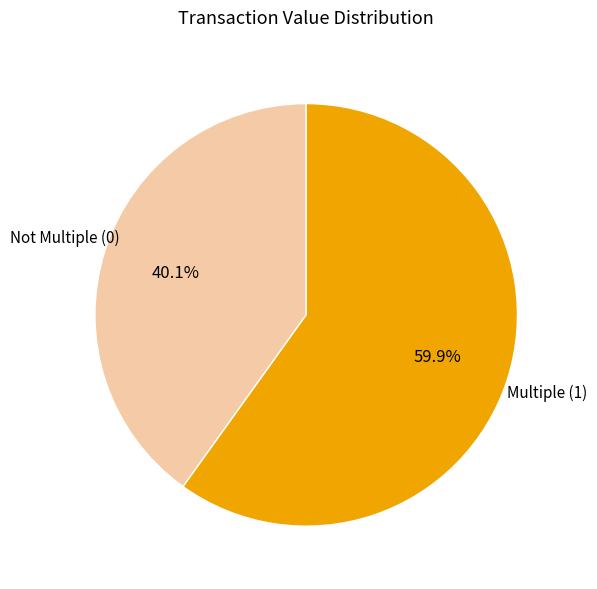

Is there any slice that represents more than half of the pie?

Yes